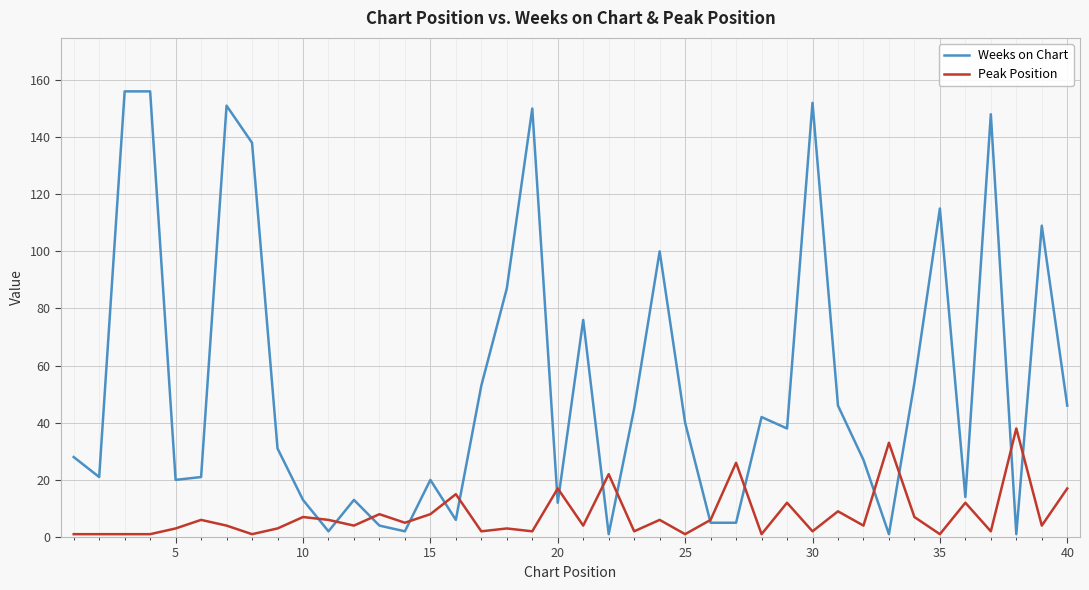

List the series in order of their peak value, highest first.

Weeks on Chart, Peak Position